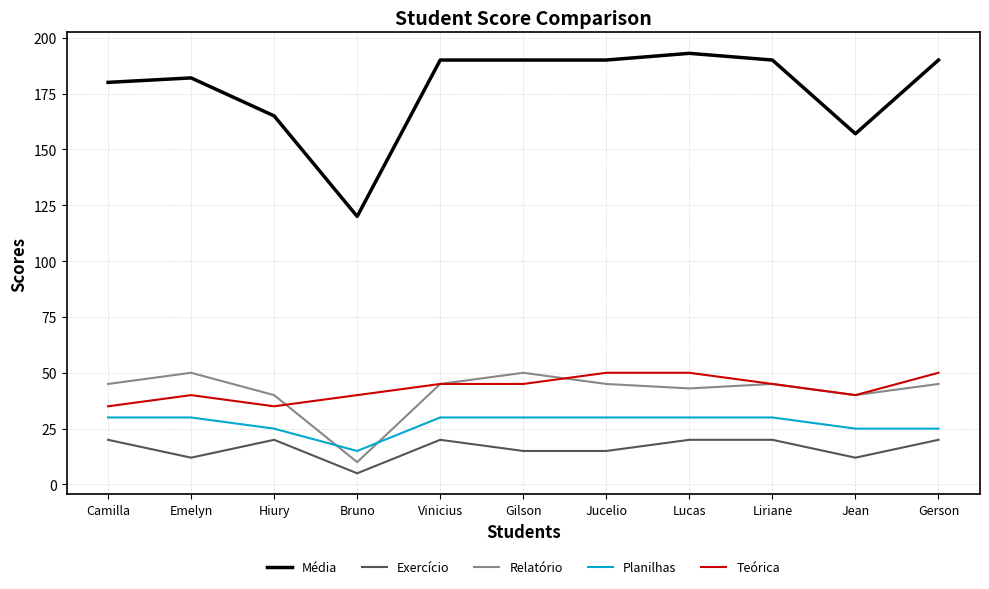

Is this an area chart (filled region under the line)?

No